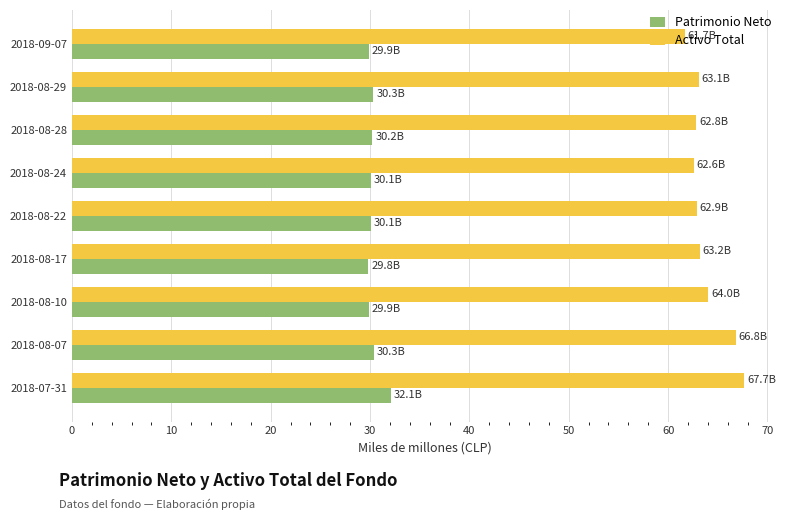

List the series in order of their peak value, lowest first.

Patrimonio Neto, Activo Total